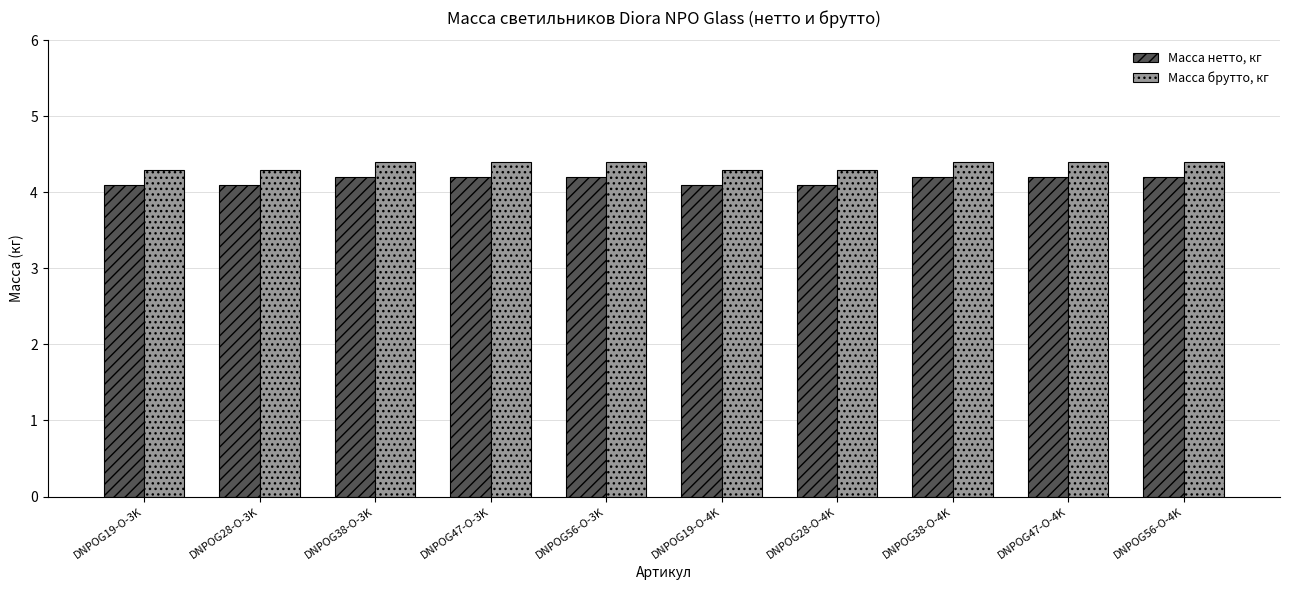

Are the bars horizontal?

No